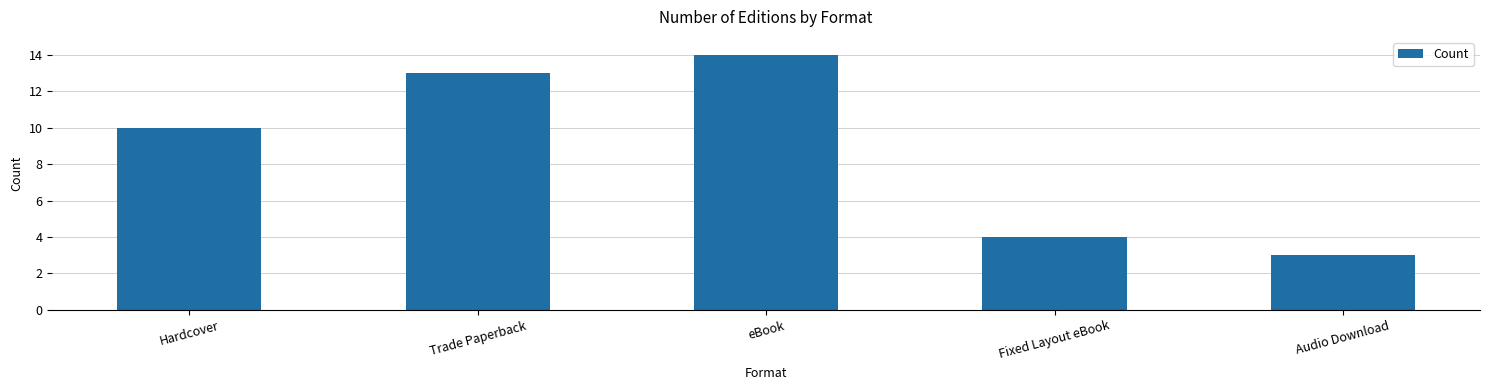

What is the ratio of the value at Trade Paperback to the value at Fixed Layout eBook?

3.2